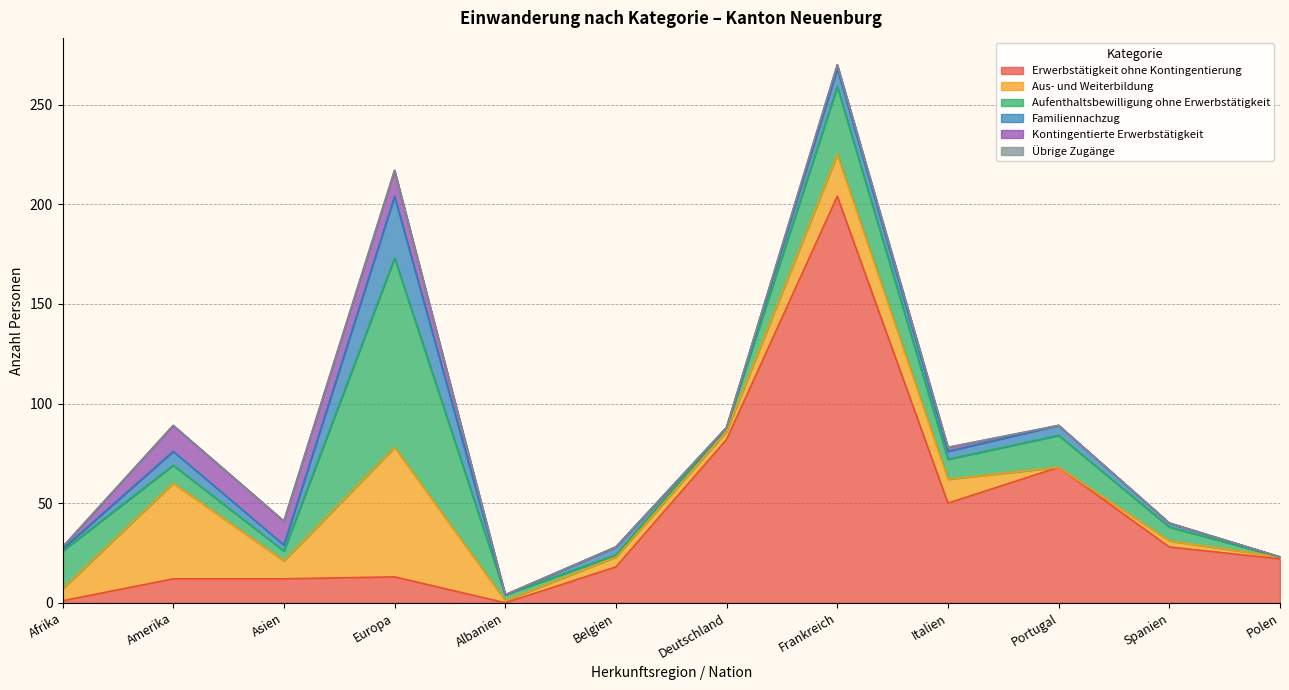

List the labels in order of Erwerbstätigkeit ohne Kontingentierung value, largest first.

Frankreich, Deutschland, Portugal, Italien, Spanien, Polen, Belgien, Europa, Amerika, Asien, Afrika, Albanien